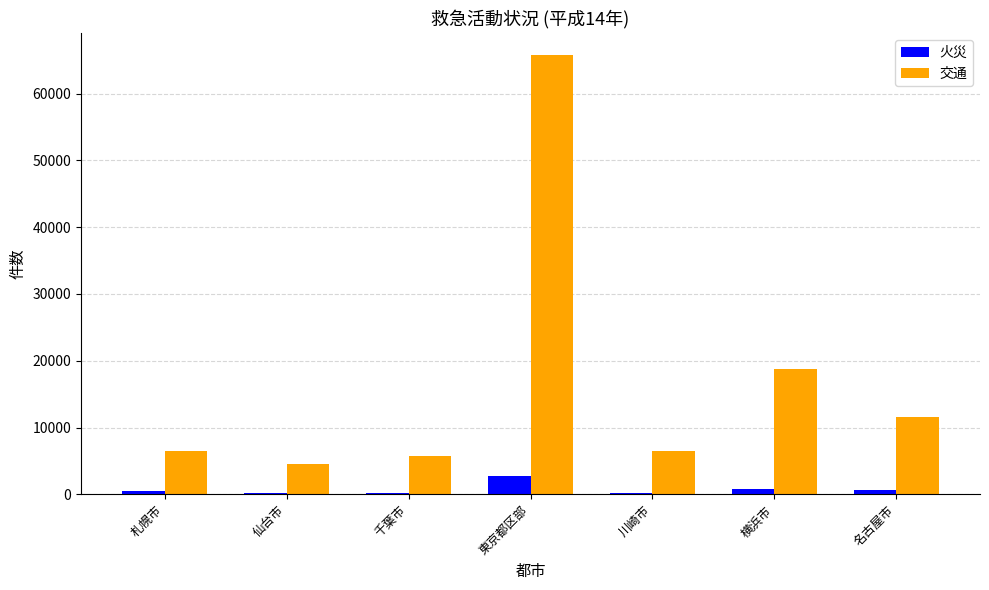

What is the difference between the maximum and minimum values in the 火災 series?

2428